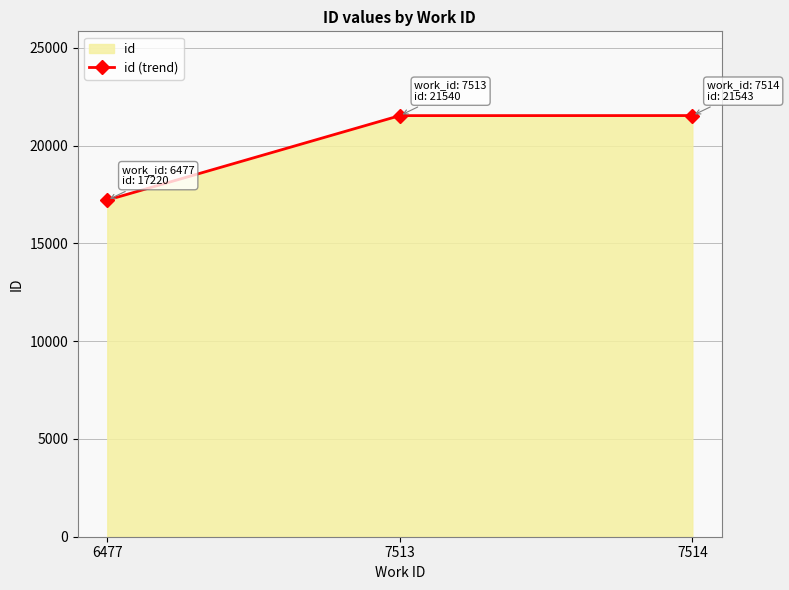

Reading left to right, extract all data points from this chart.

6477=17220	7513=21540	7514=21543